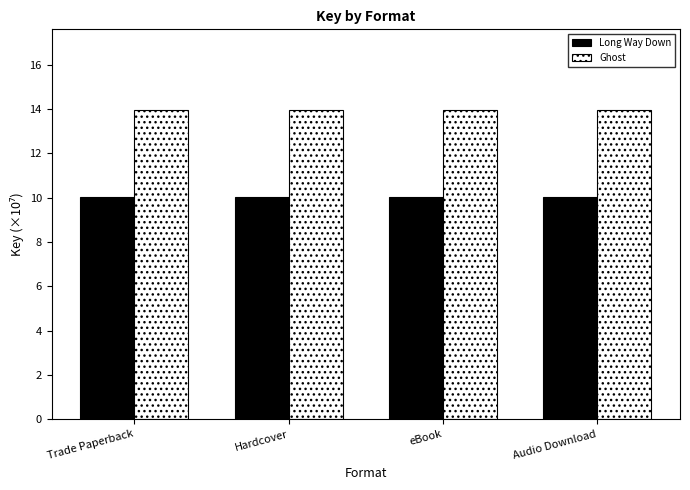

What is the label of the 2nd bar from the right?

eBook